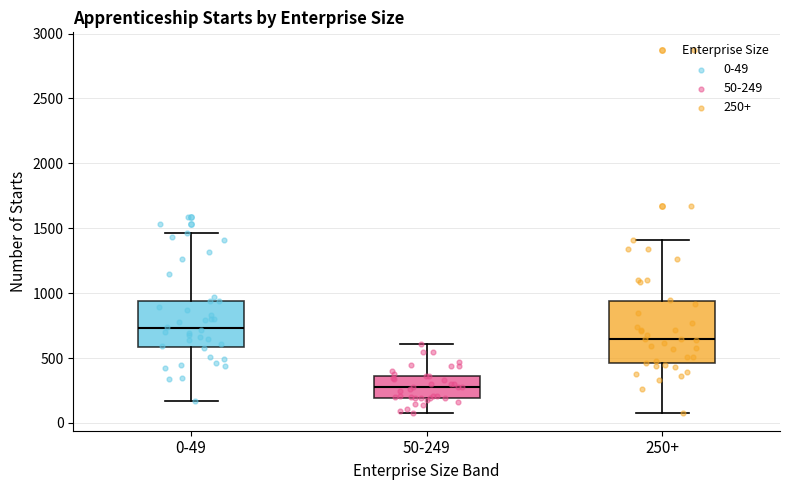

Reading left to right, read every box against the y-axis: the position of its median line, the range the box covers, and the ends of its whiskers. The values are not printed on the chart, so give them approximately, as read against the axis.

0-49: median 750, box 600 to 950, whiskers 150 to 1450
50-249: median 300, box 200 to 350, whiskers 100 to 600
250+: median 650, box 450 to 950, whiskers 100 to 1400